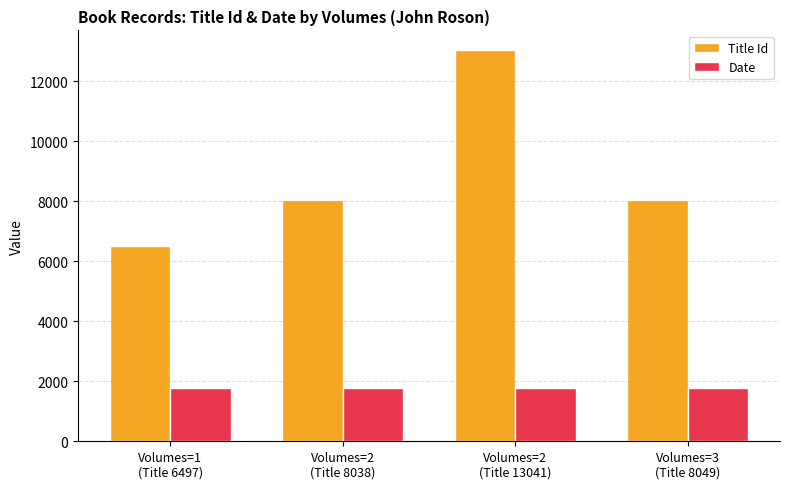

What is the maximum value for Title Id?

13041